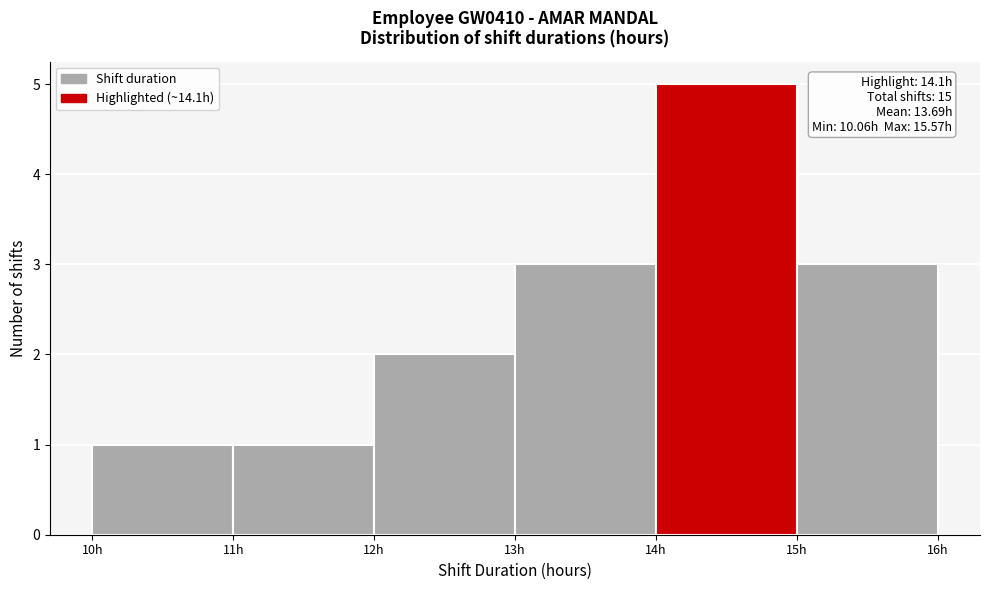

Over which range of the x-axis is the bar tallest?

14 to 15